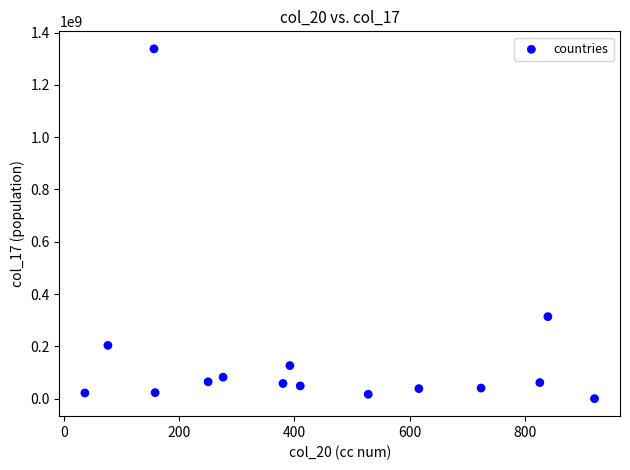

What Y value in the scatter plot is closest to 668838409?

313712061